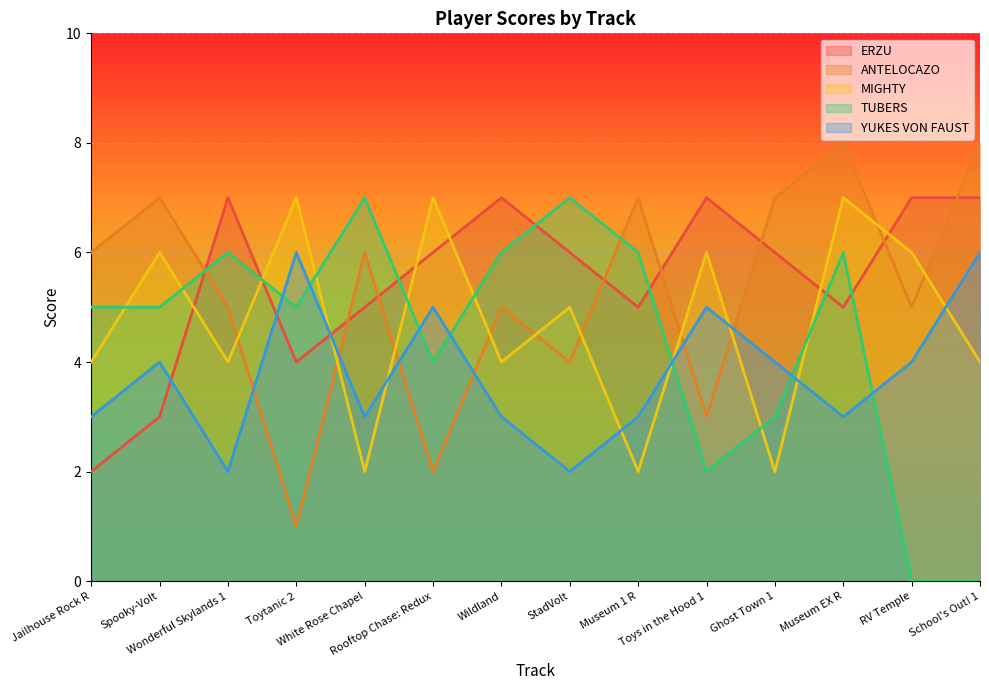

How many intersections are there between ANTELOCAZO and MIGHTY?

10